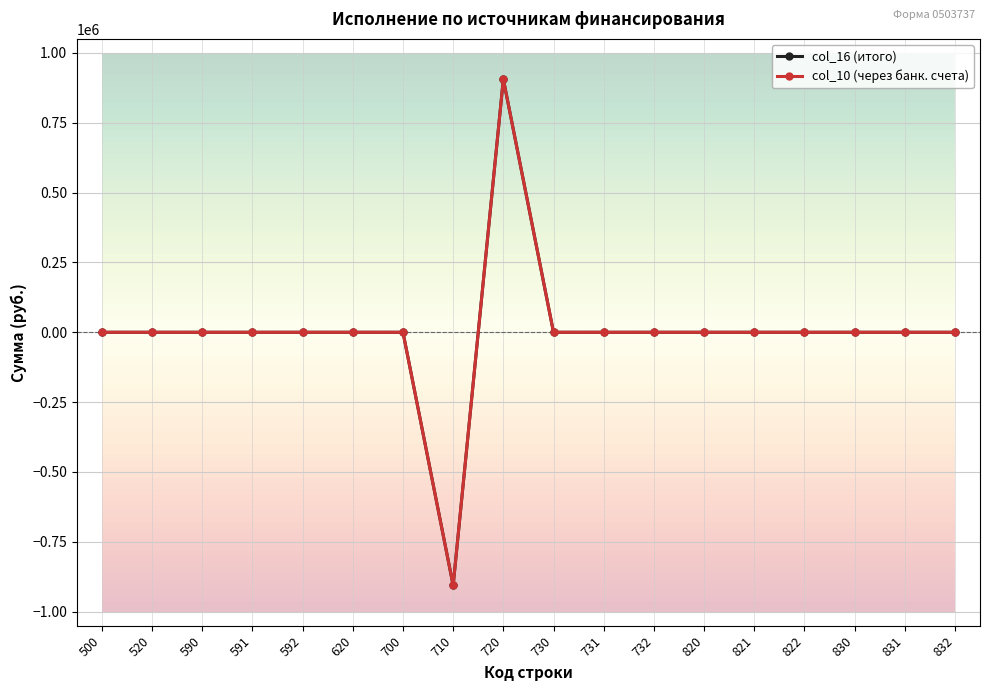

The col_10 (через банк. счета) series shows 0.0 at 590. True or false?

True